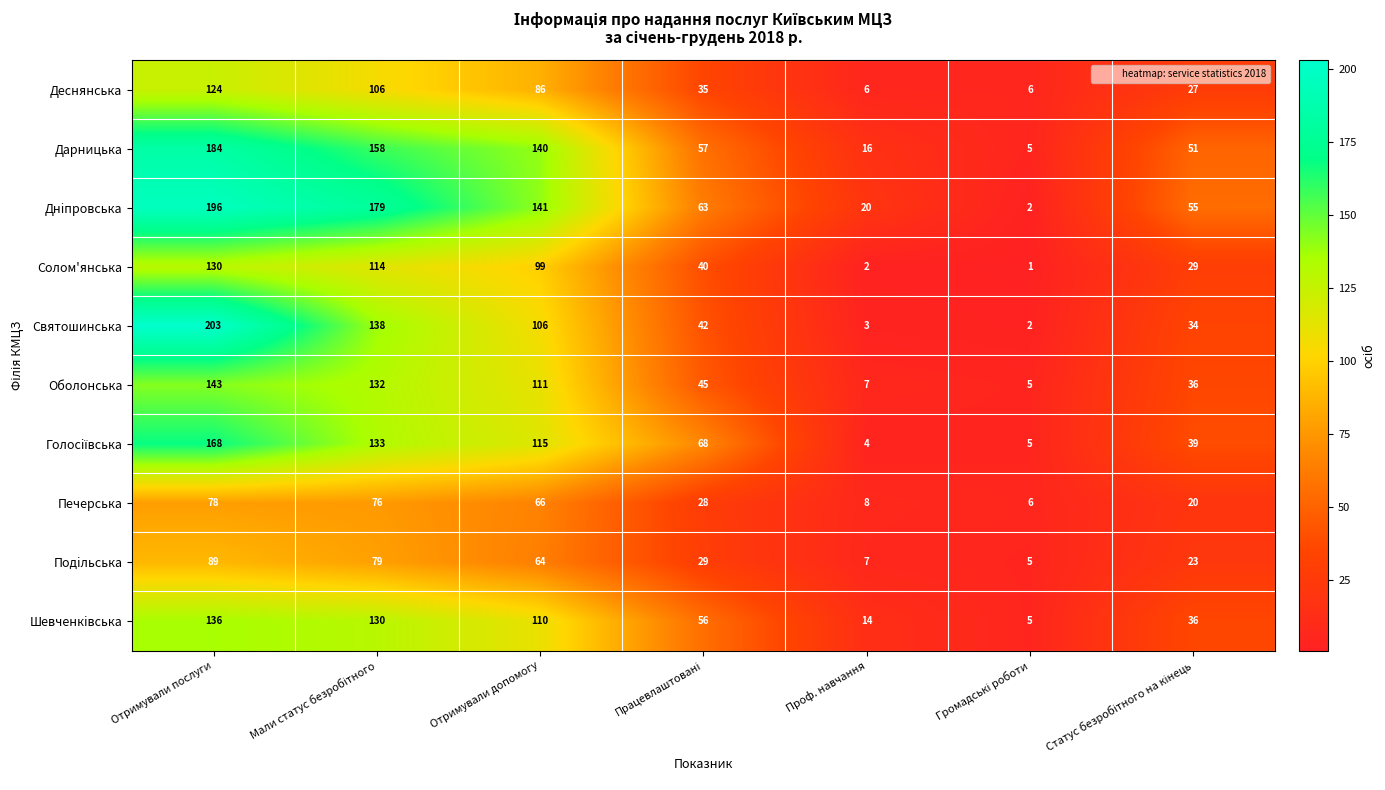

Where does the Подiльська series first go above 29?

Отримували послуги